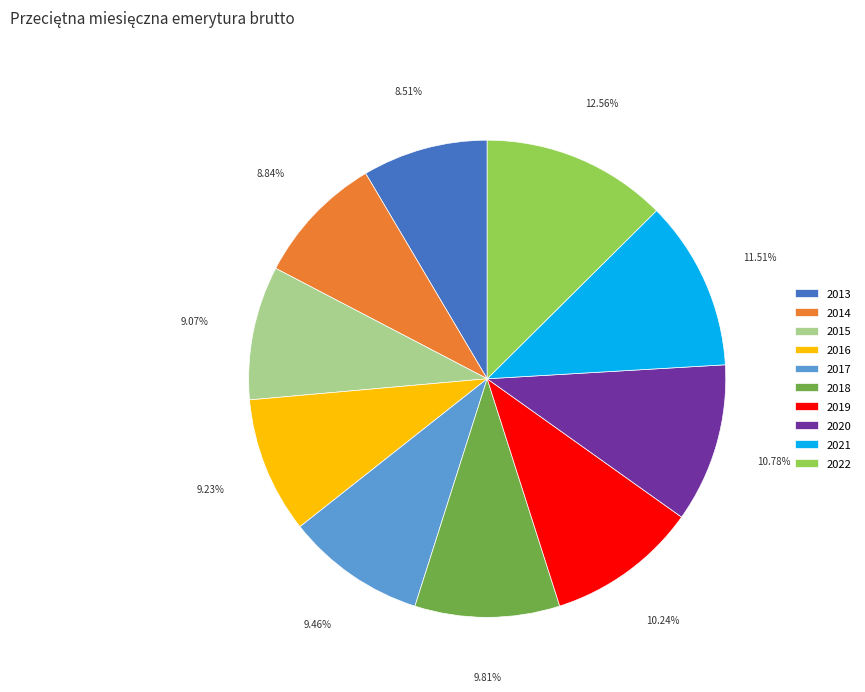

Approximately how many times larger is the value at 2018 compared to 2017?

1.0